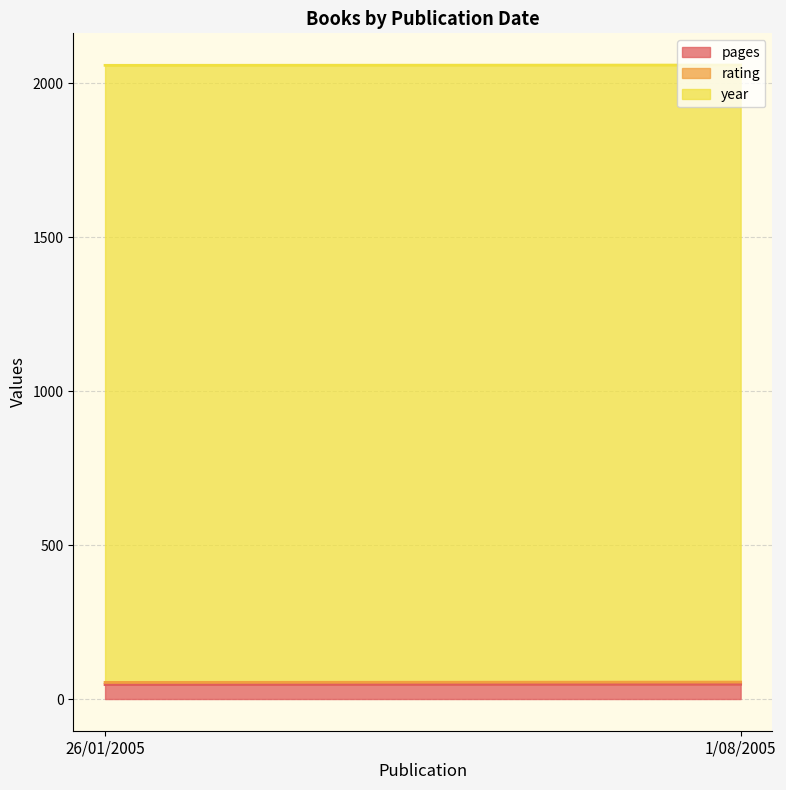

The year series shows 554 at 26/01/2005. True or false?

False